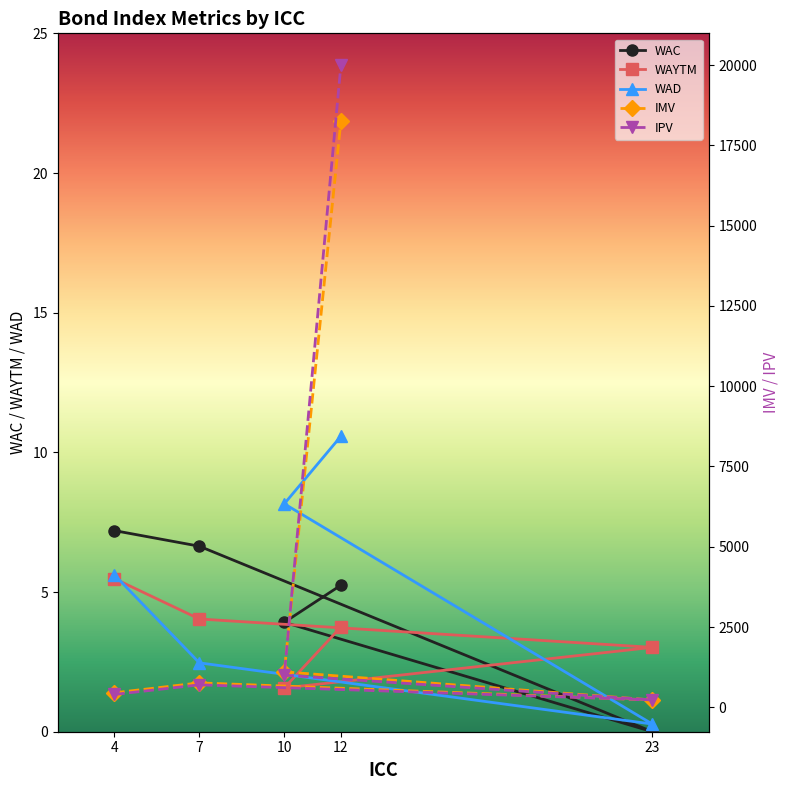

At which label does WAYTM first exceed 3?

4